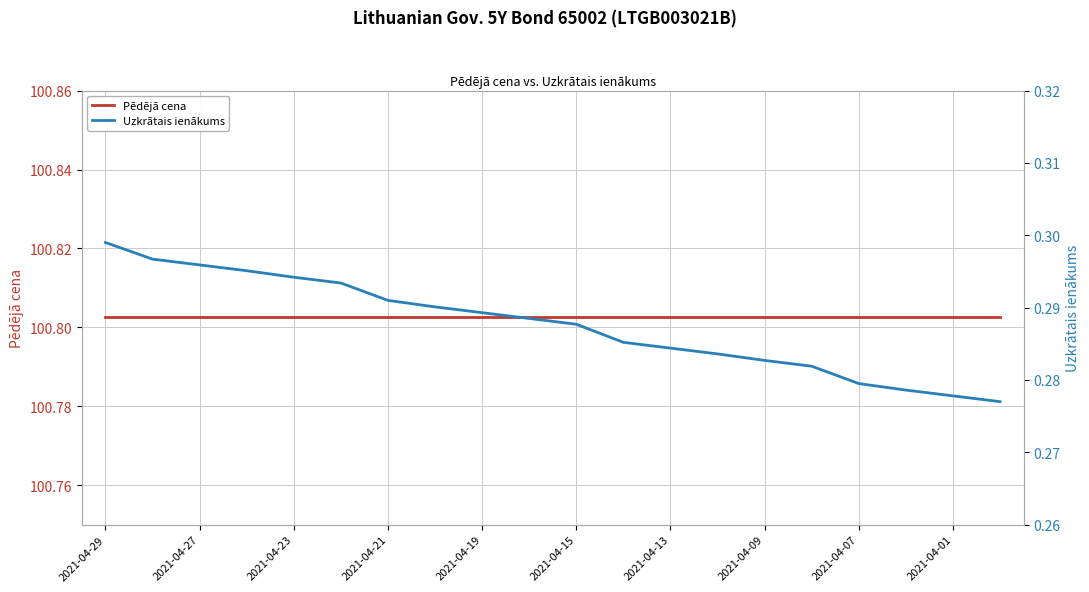

At which category is the sum across all series the highest?

2021-04-29